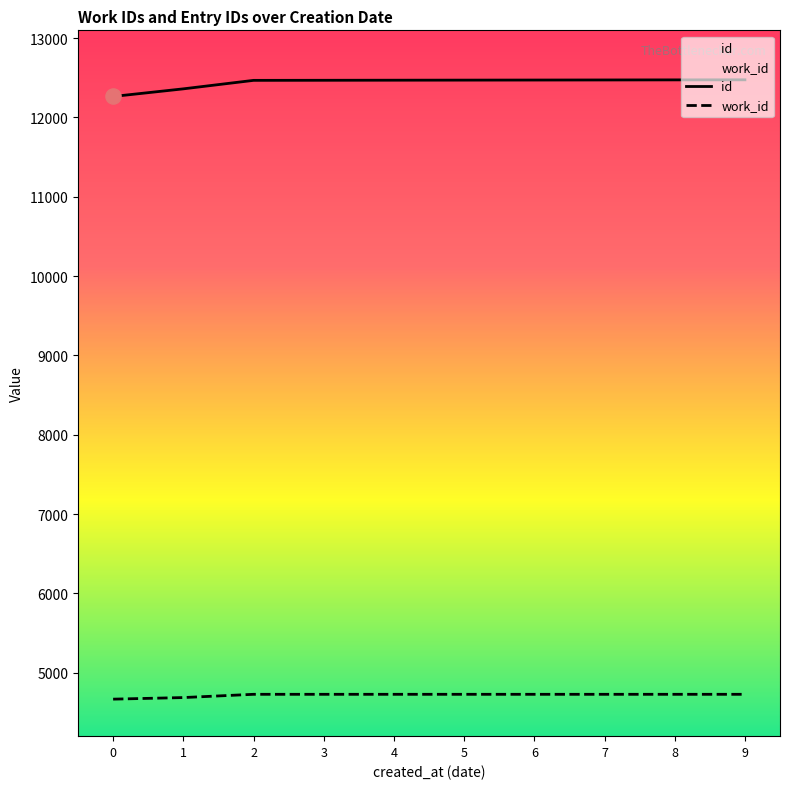

Which series contains the lowest Y value?

work_id